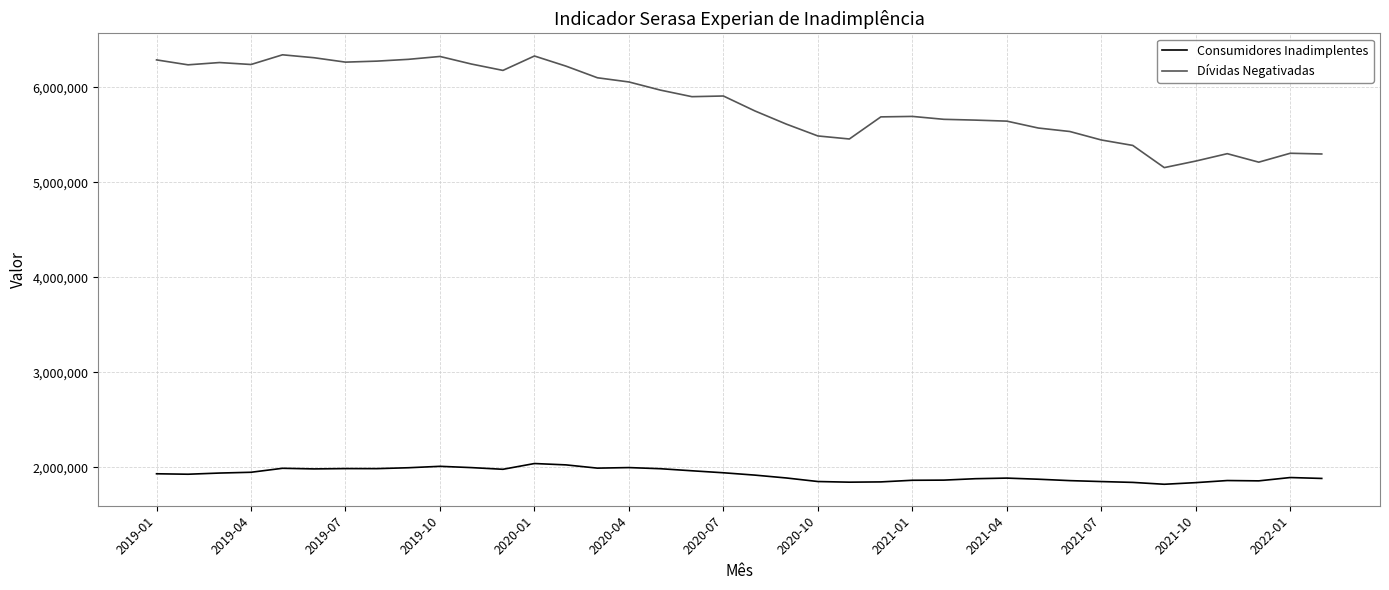

True or false: Consumidores Inadimplentes and Dívidas Negativadas cross at least once.

False